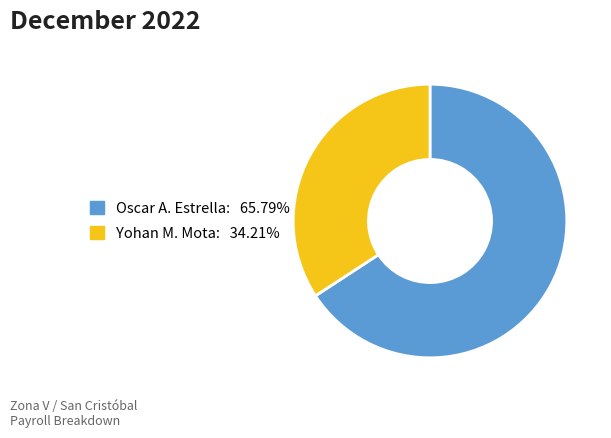

Count the number of slices in the pie.

2